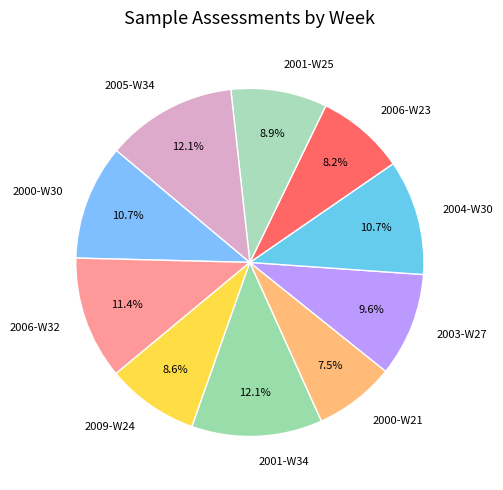

What is the smallest slice in the pie chart?

2000-W21